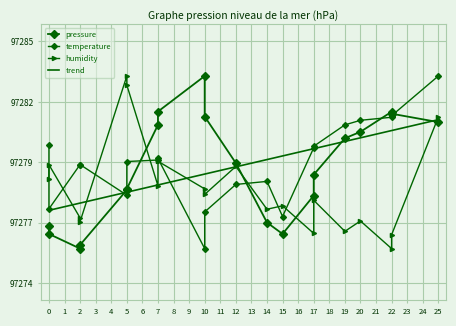

Is the value of temperature at 7 greater than the value of humidity at 0?

Yes